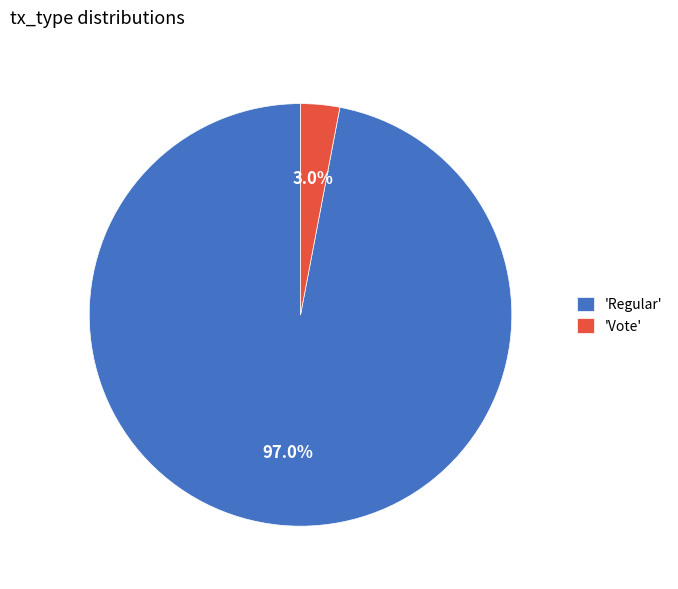

Which category has the biggest portion of the pie?

'Regular'